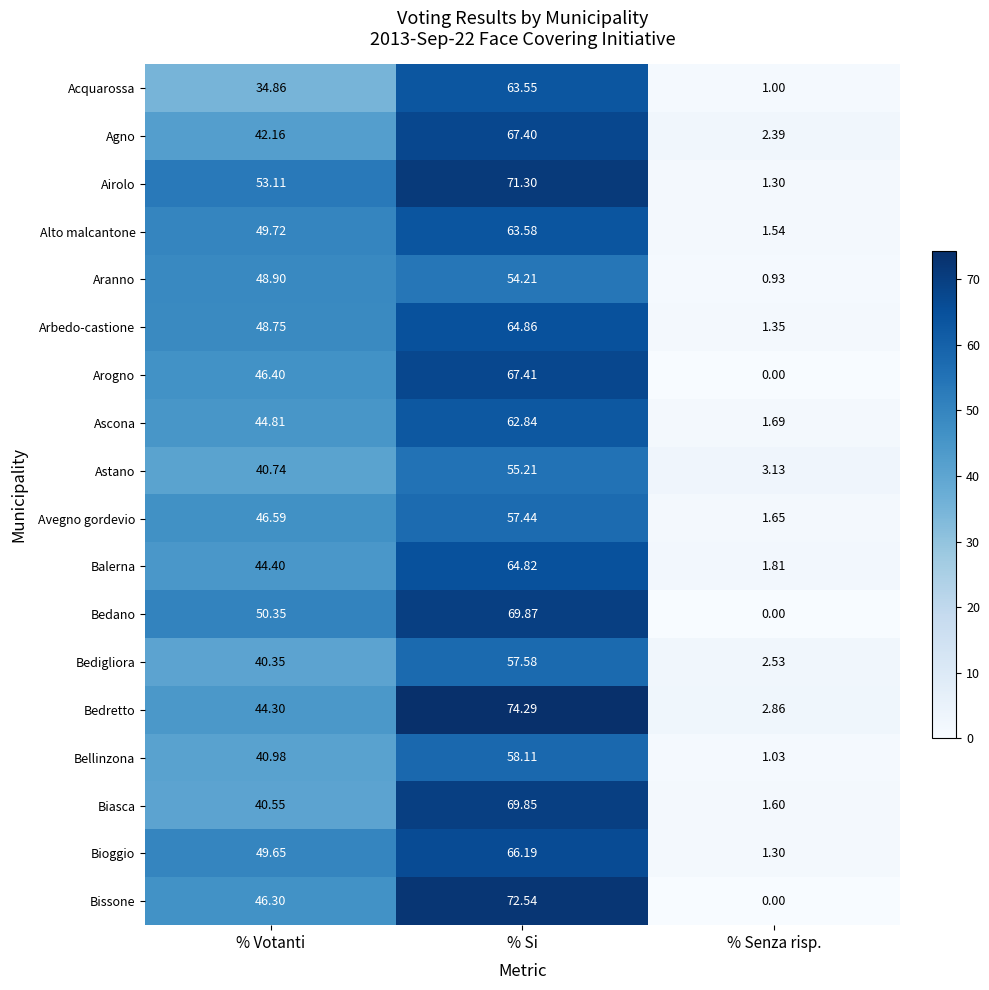

List the series in order of their peak value, highest first.

Bedretto, Bissone, Airolo, Bedano, Biasca, Arogno, Agno, Bioggio, Arbedo-castione, Balerna, Alto malcantone, Acquarossa, Ascona, Bellinzona, Bedigliora, Avegno gordevio, Astano, Aranno